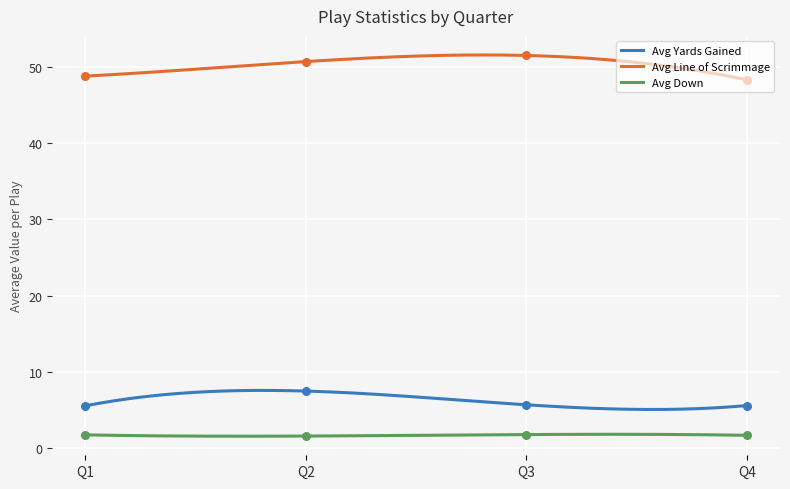

What is the lowest value of the Avg Yards Gained series?

5.1